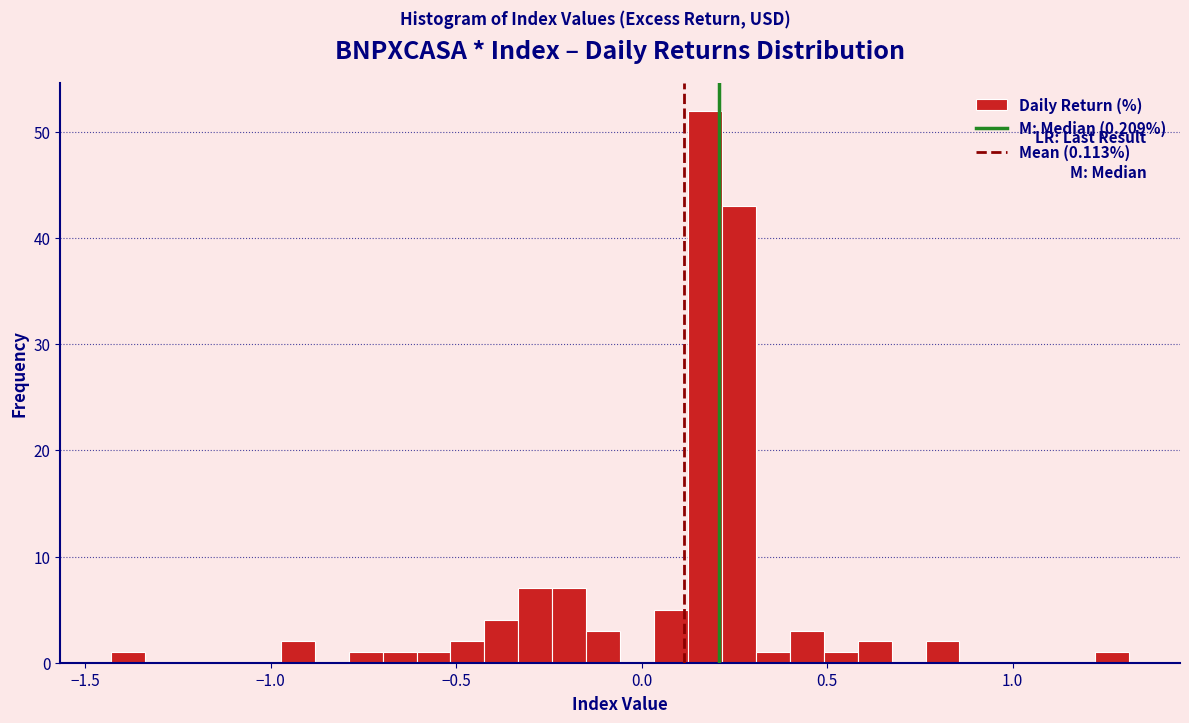

Around what value on the x-axis is the tallest bar? Give the approximate position of its centre, as read against the axis.

0.15